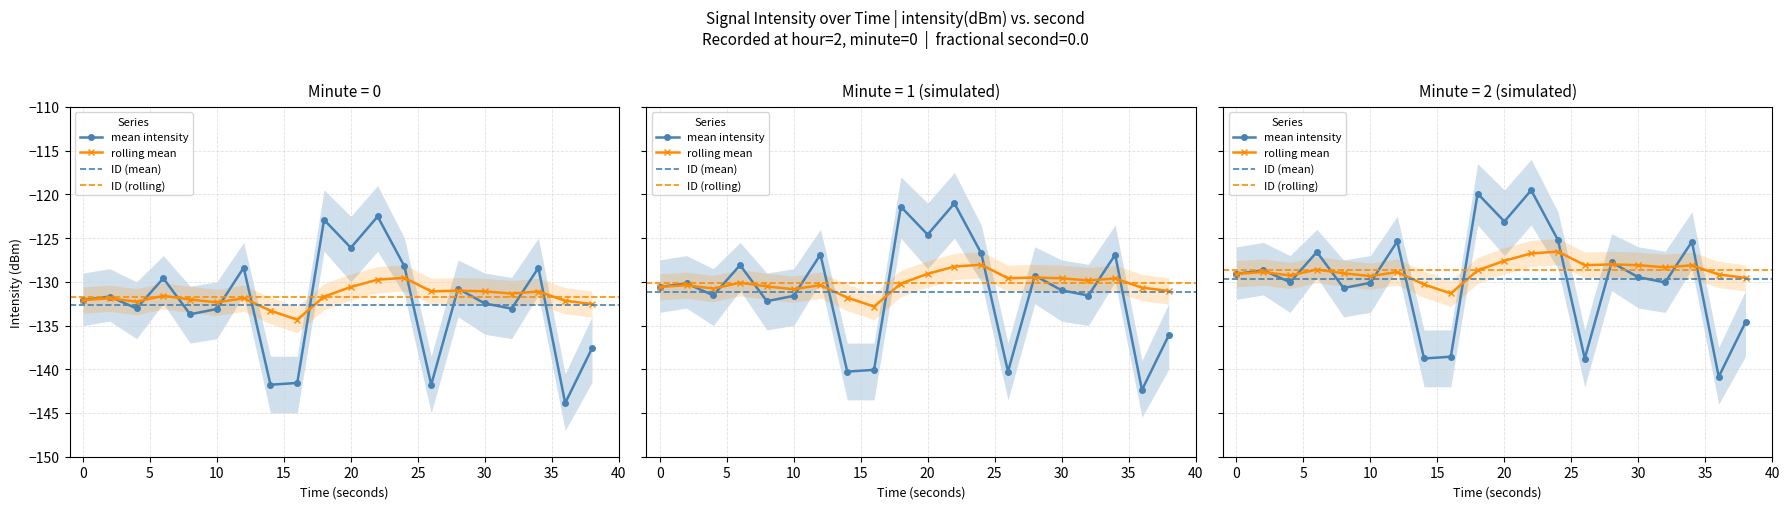

What is the sum of the rolling_mean values at 26 and 4?

-263.4